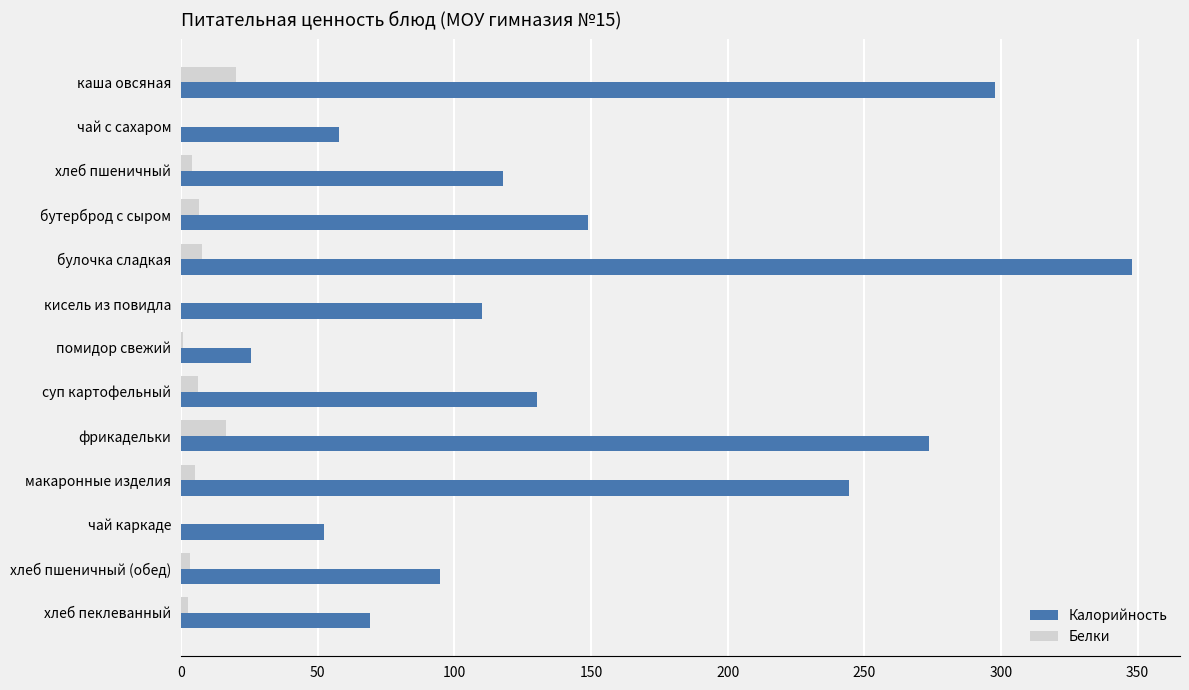

Count the number of categories in the chart.

13